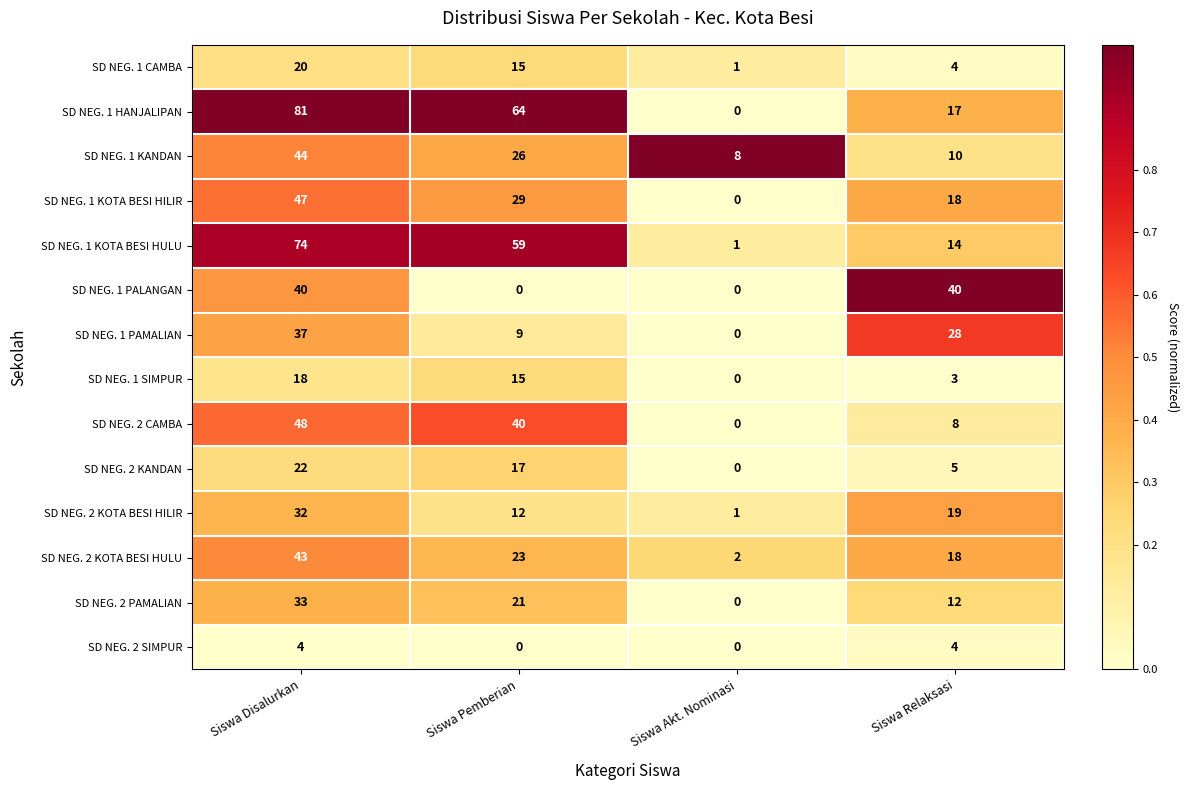

Count the SD NEG. 1 KOTA BESI HILIR values in the range 18 to 47.

3